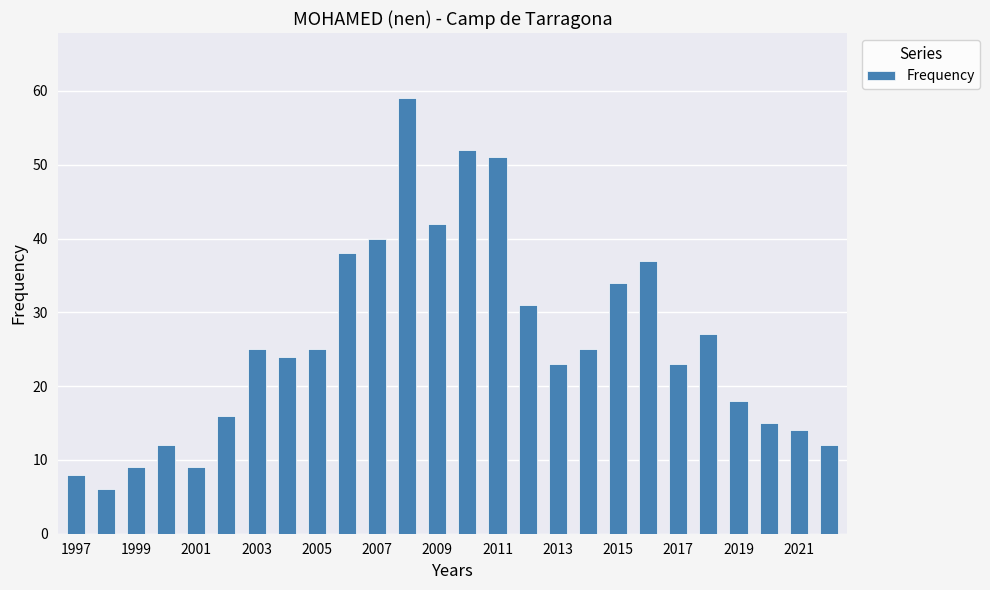

Does the chart contain stacked bars?

No